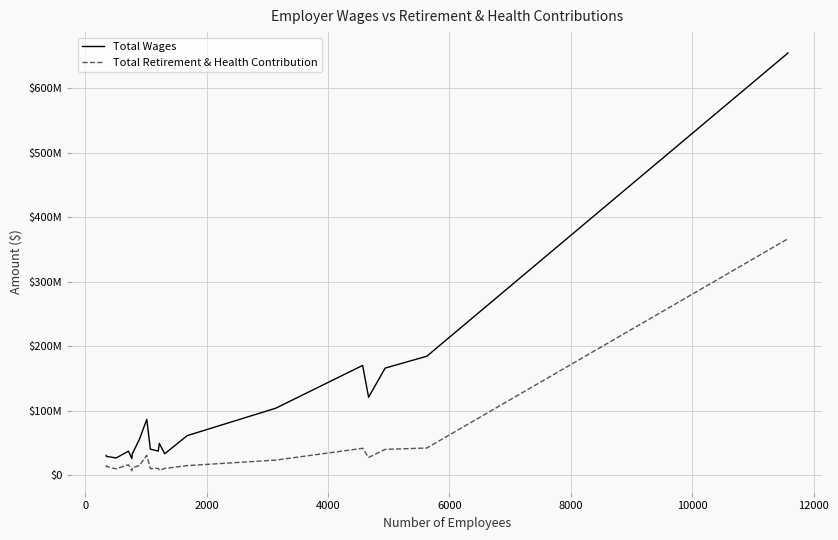

Which series has the largest range (max minus min)?

Total Wages